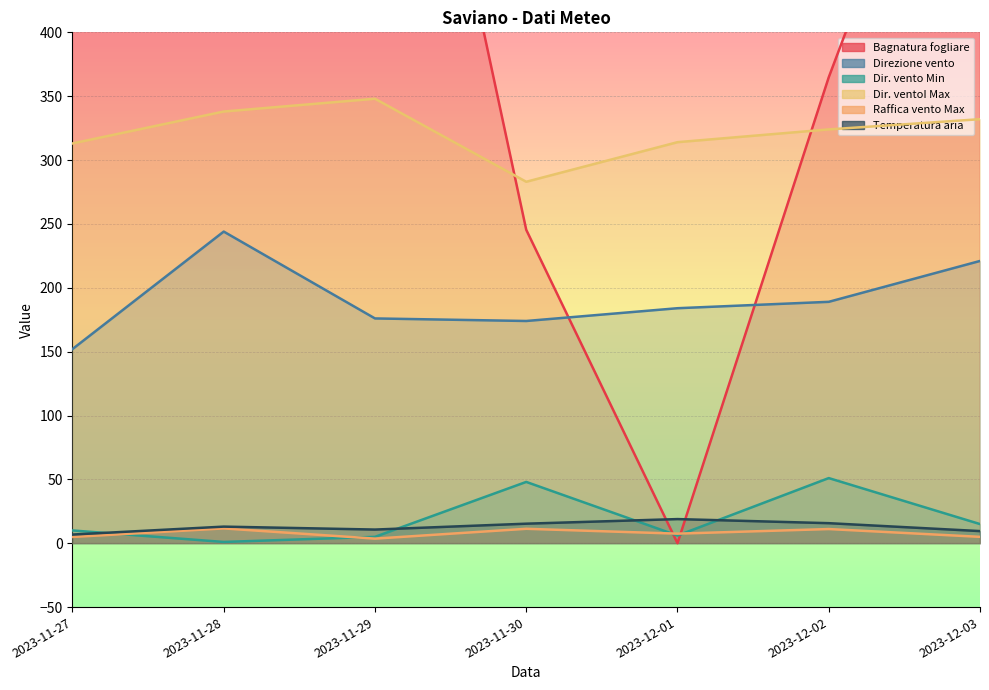

What is the total value across all series at 2023-12-03?

1261.7